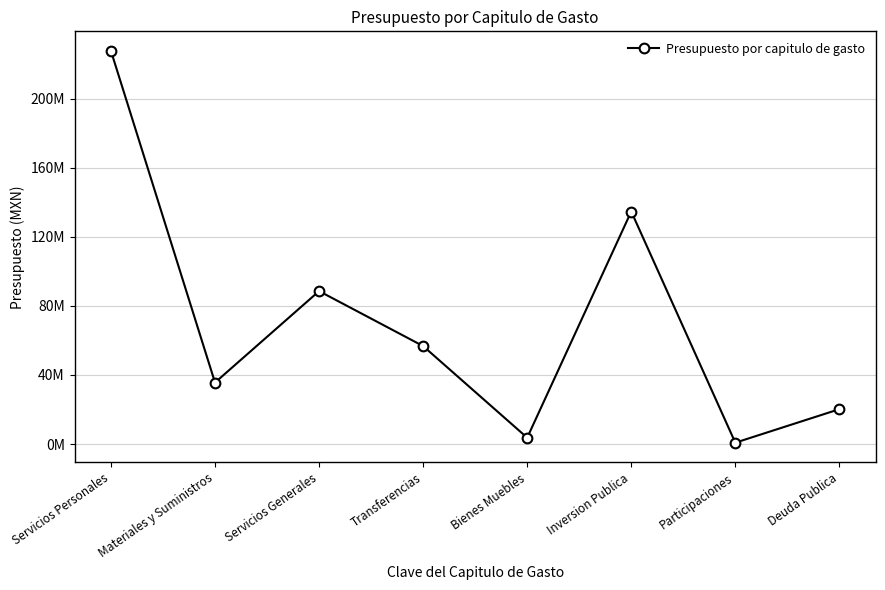

True or false: there are more than 0 points higher than both neighbors.

True